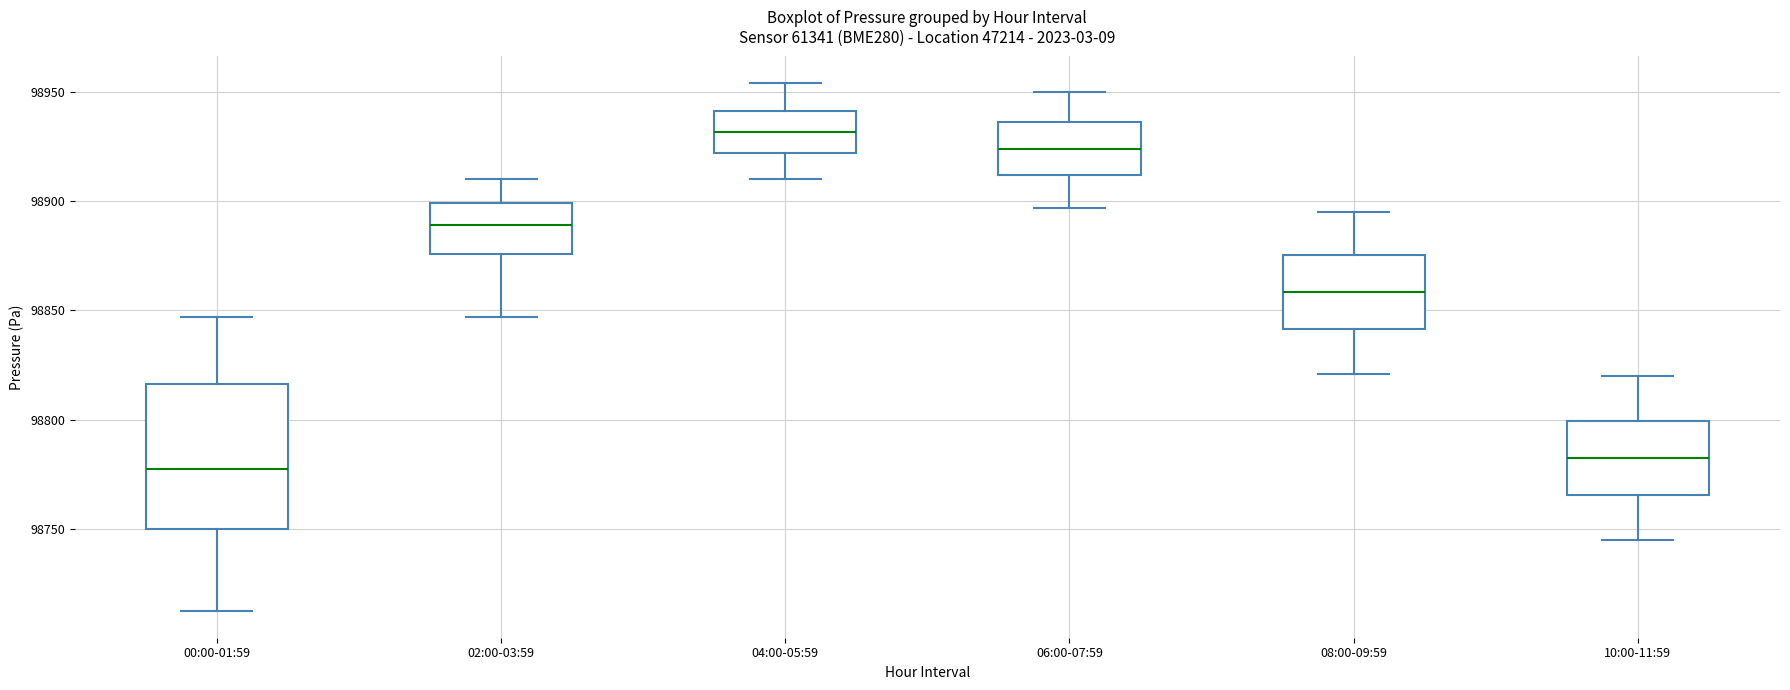

Which box is the tallest, from its lower edge to its upper edge?

00:00-01:59